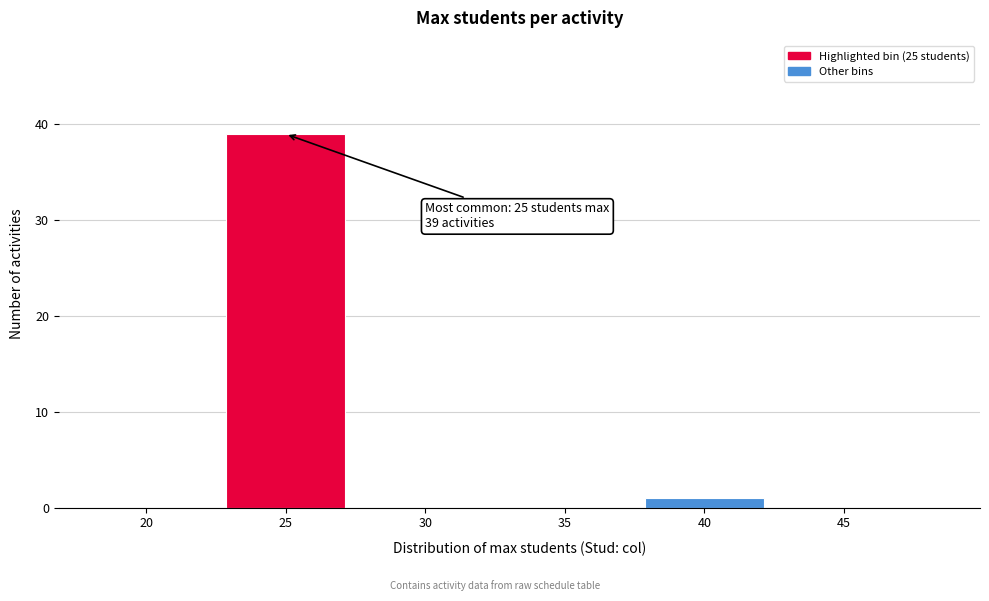

Reading right to left, list all the values displayed in this chart.

45=0	40=1	35=0	30=0	25=39	20=0